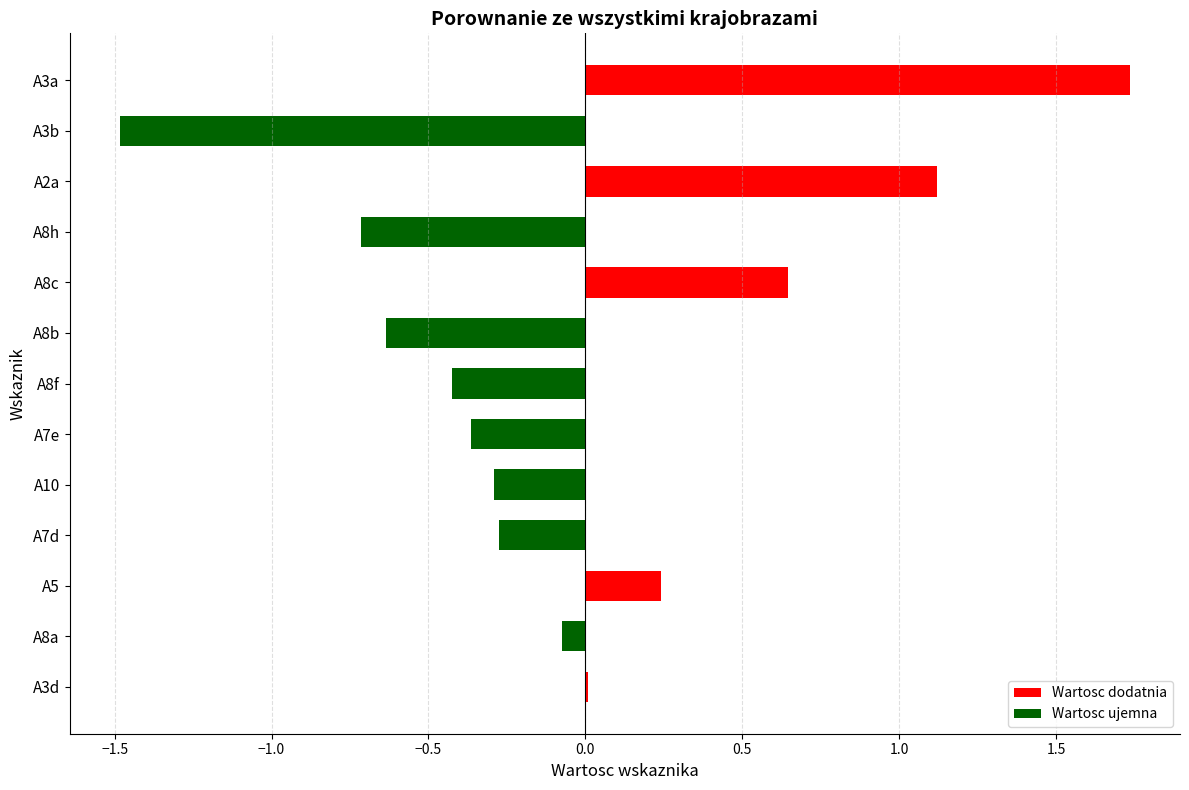

How many distinct data groups are displayed?

1